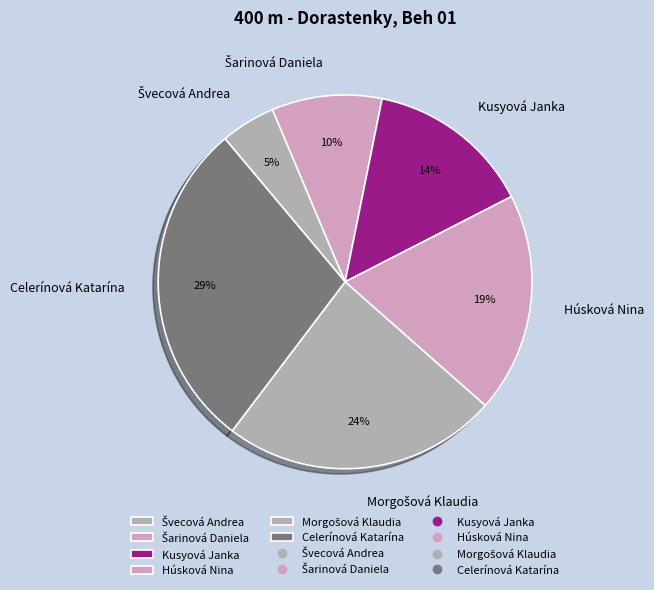

The Celerínová Katarína slice represents 29% of the pie. True or false?

True